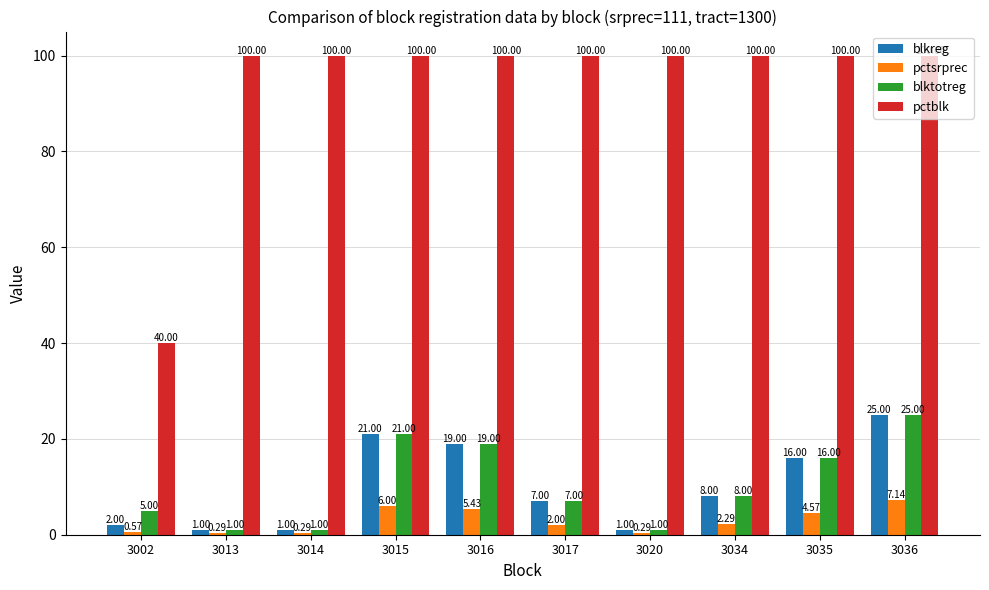

What is the difference between the pctsrprec values at 3016 and 3035?

0.9